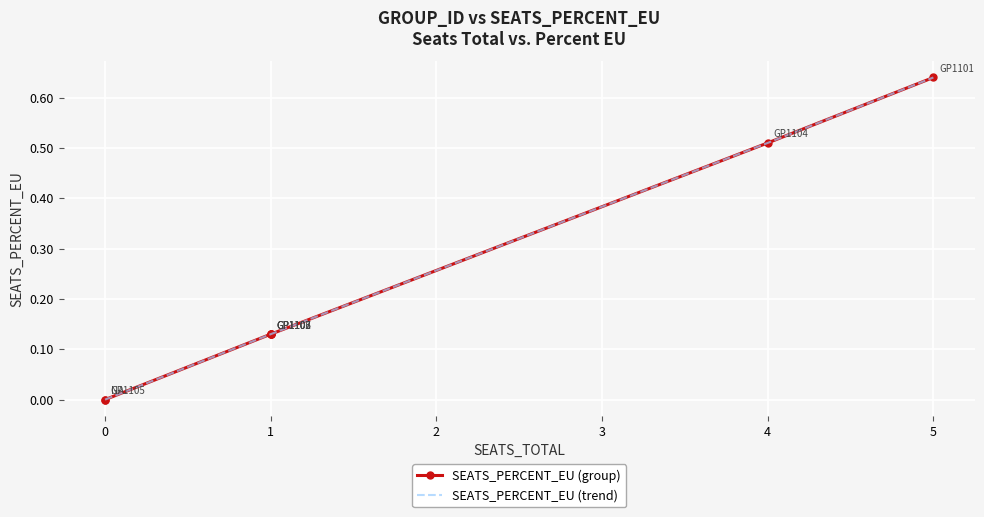

Reading left to right, what are all the values shown in this chart?

SEATS_PERCENT_EU (group): 0.0	0.0	0.1	0.1	0.1	0.1	0.5	0.6
SEATS_PERCENT_EU (trend): 0.0	0.0	0.1	0.1	0.1	0.1	0.5	0.6